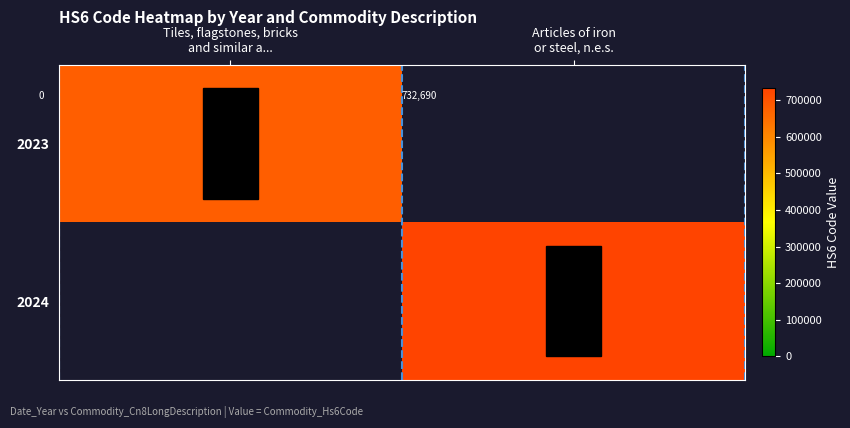

What is the total value across all series at Tiles, flagstones, bricks
and similar a...?

681019